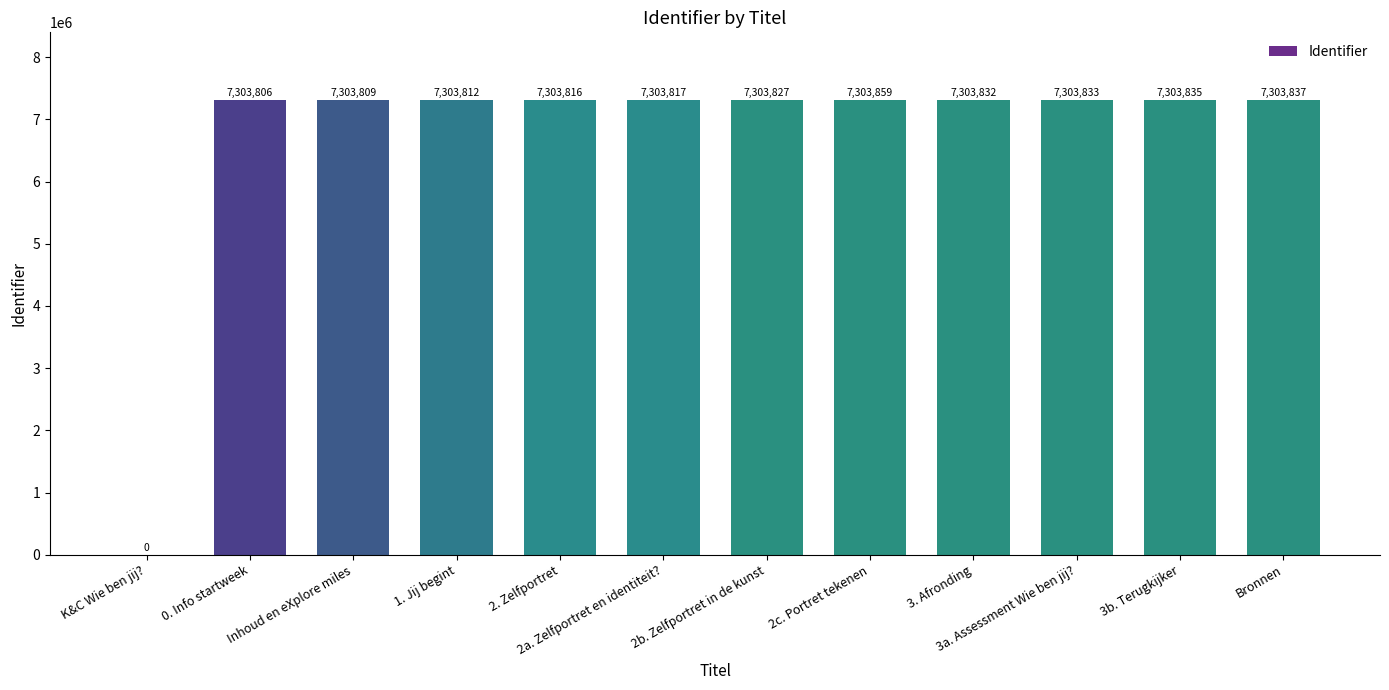

What is the approximate value at 3. Afronding?

7303832